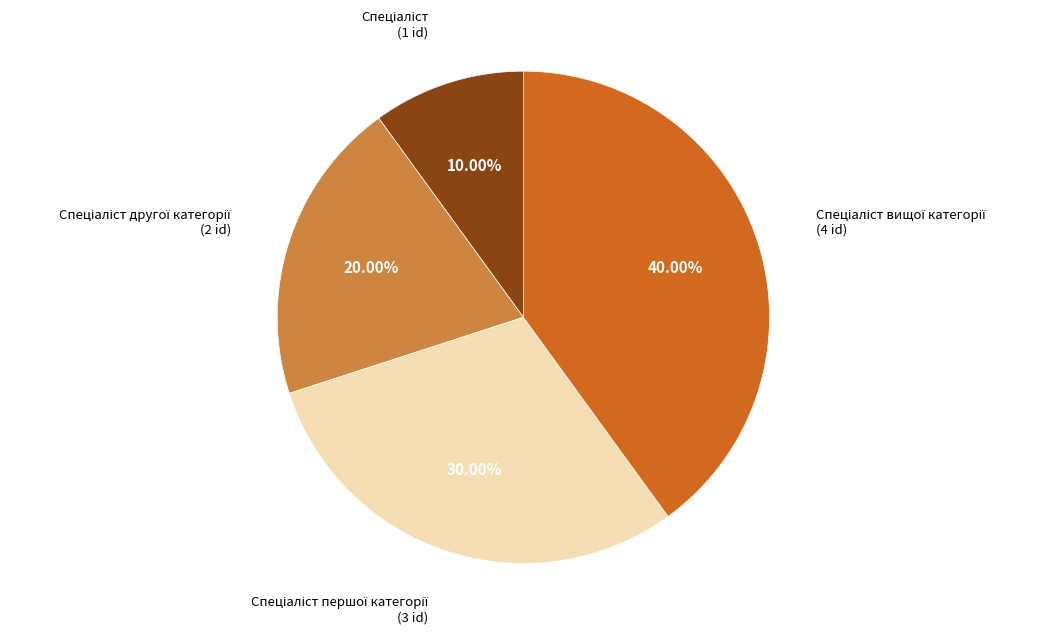

Is there a majority slice in this chart?

No